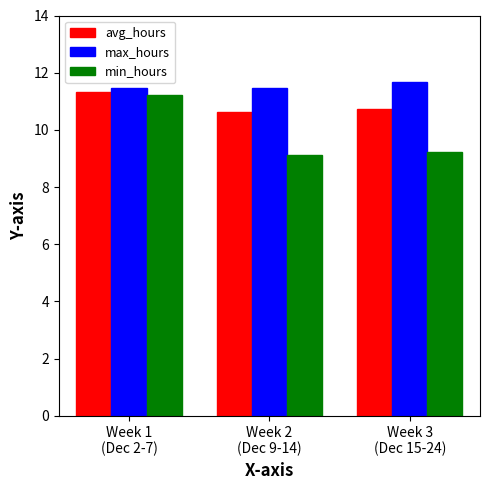

The avg_hours series shows 10.6 at Week 2
(Dec 9-14). True or false?

True